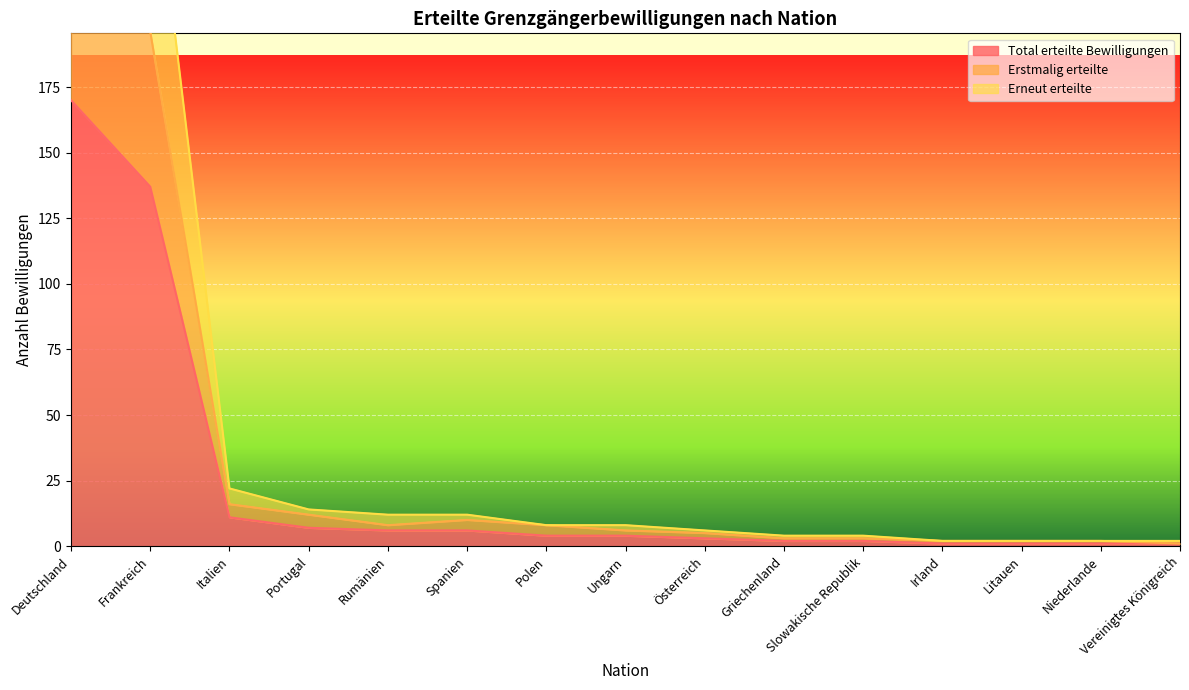

How many data points does each series have?

15